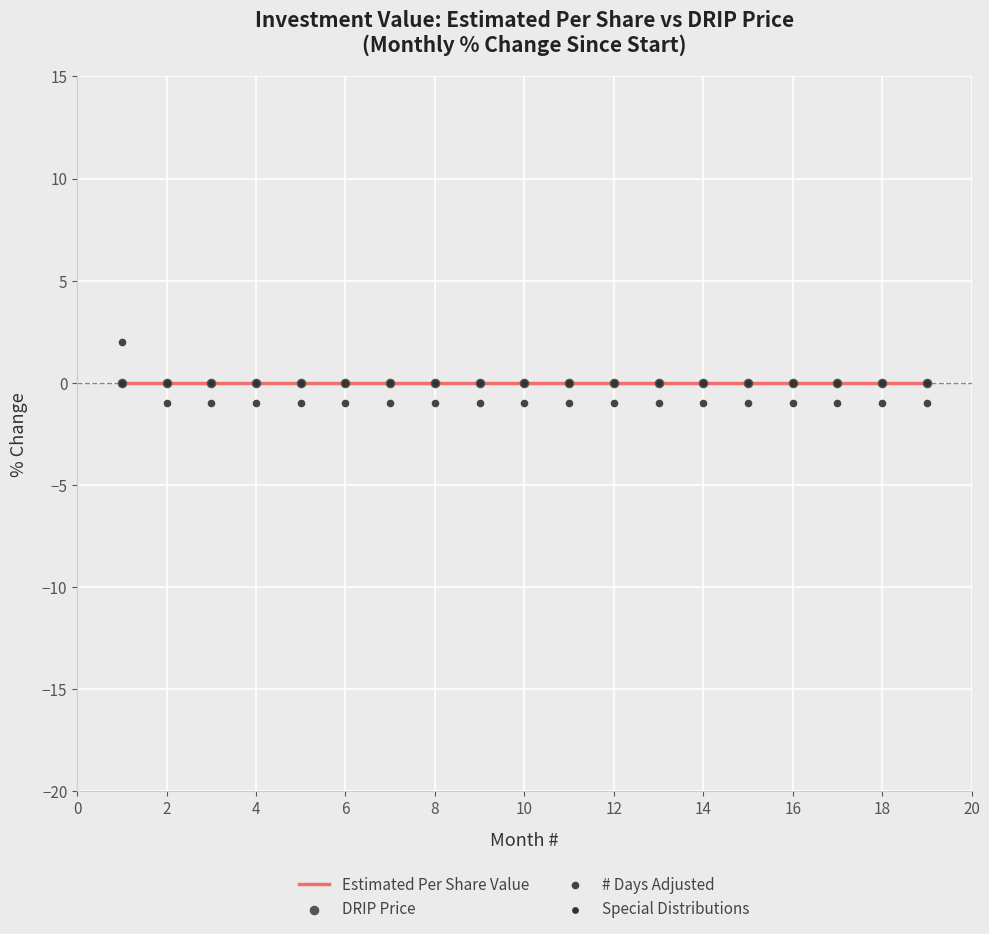

Which series has the largest Y range (max minus min)?

# Days Adjusted